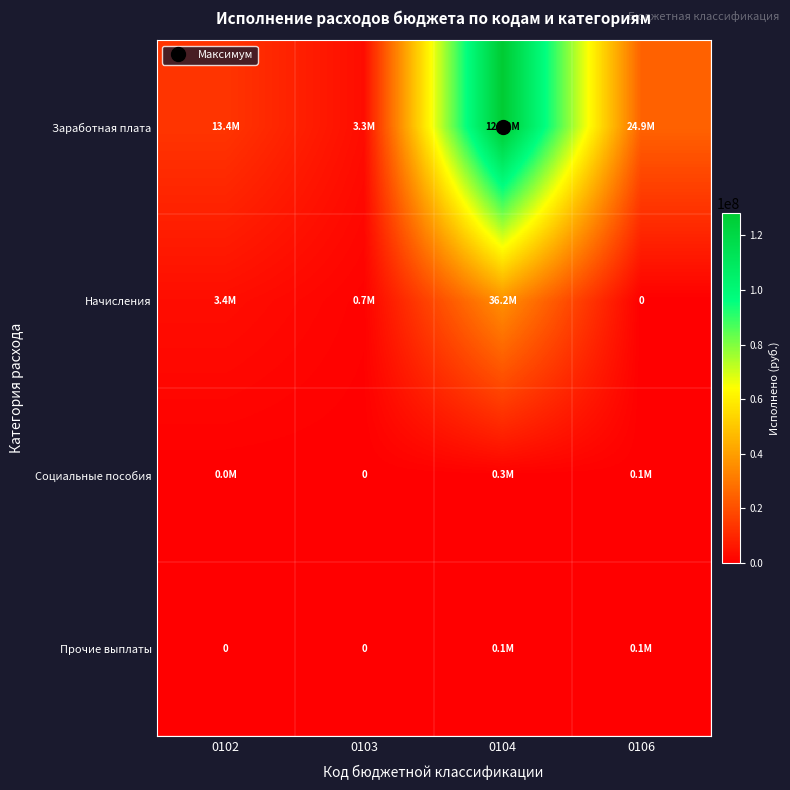

What value does the Социальные пособия series have at 0106?

110347.5